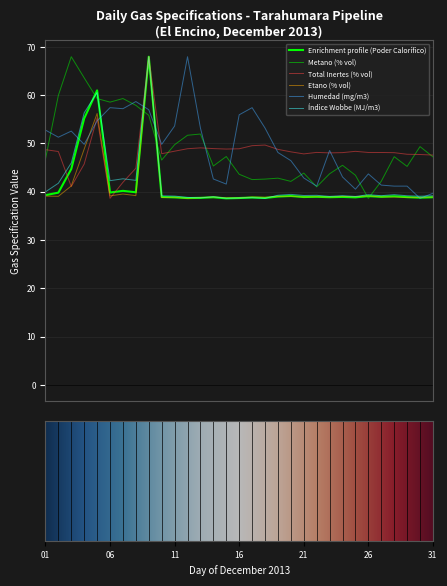

What is the value of the Metano (% vol) point at the 13th from the left?

51.9